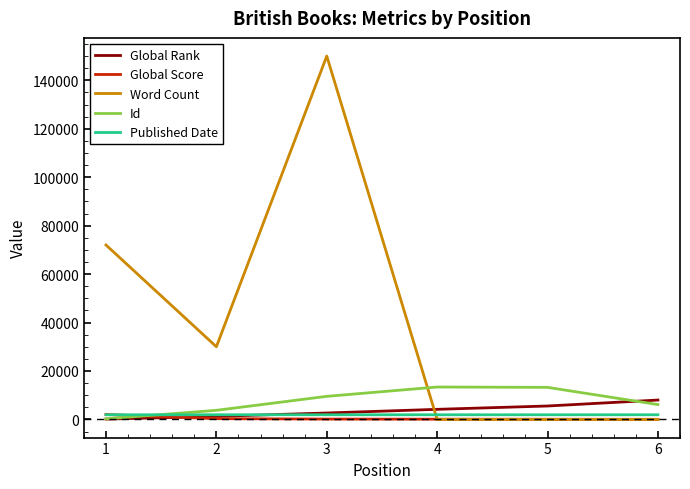

Which series has the largest total across all categories?

Word Count